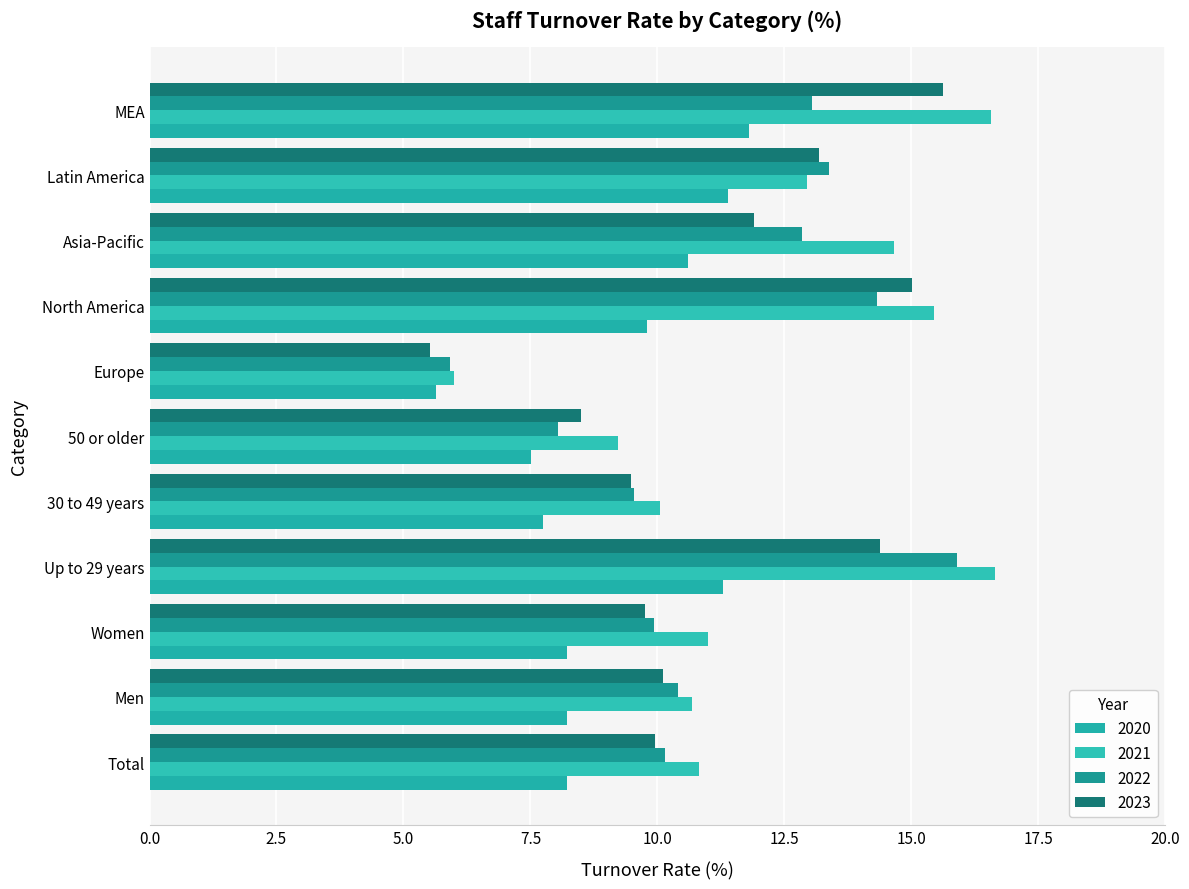

What is the maximum value shown in the chart?

16.6